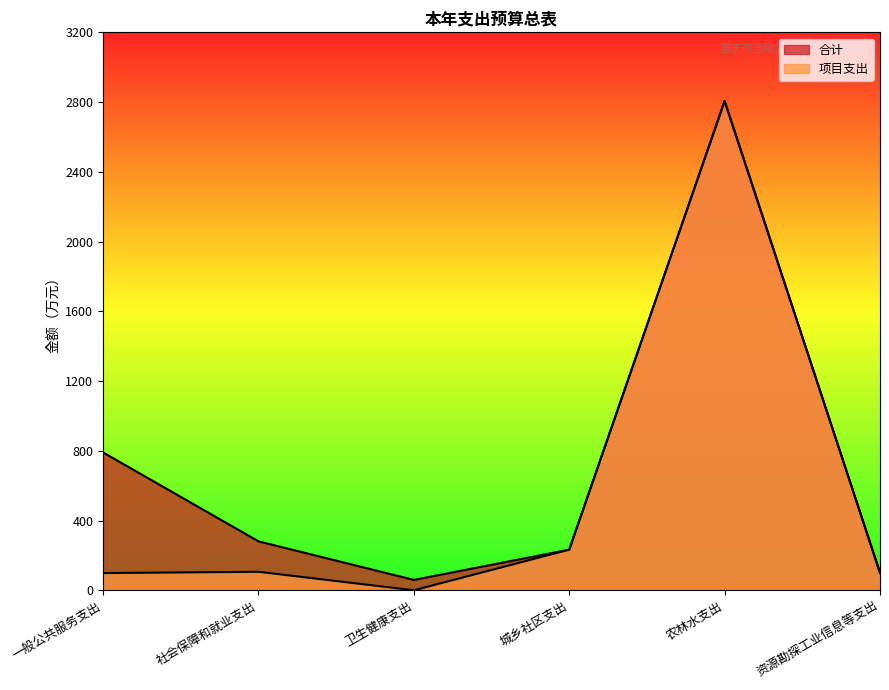

What is the label of the 2nd point from the right?

农林水支出